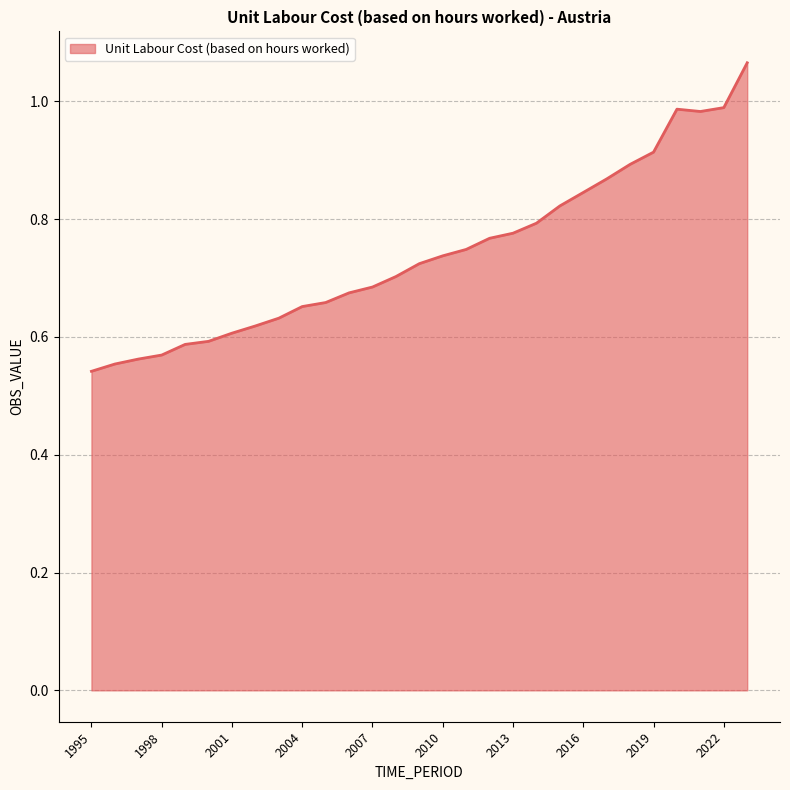

Reading left to right, what are all the values shown in this chart?

0.5	0.6	0.6	0.6	0.6	0.6	0.6	0.6	0.6	0.7	0.7	0.7	0.7	0.7	0.7	0.7	0.7	0.8	0.8	0.8	0.8	0.8	0.9	0.9	0.9	1.0	1.0	1.0	1.1